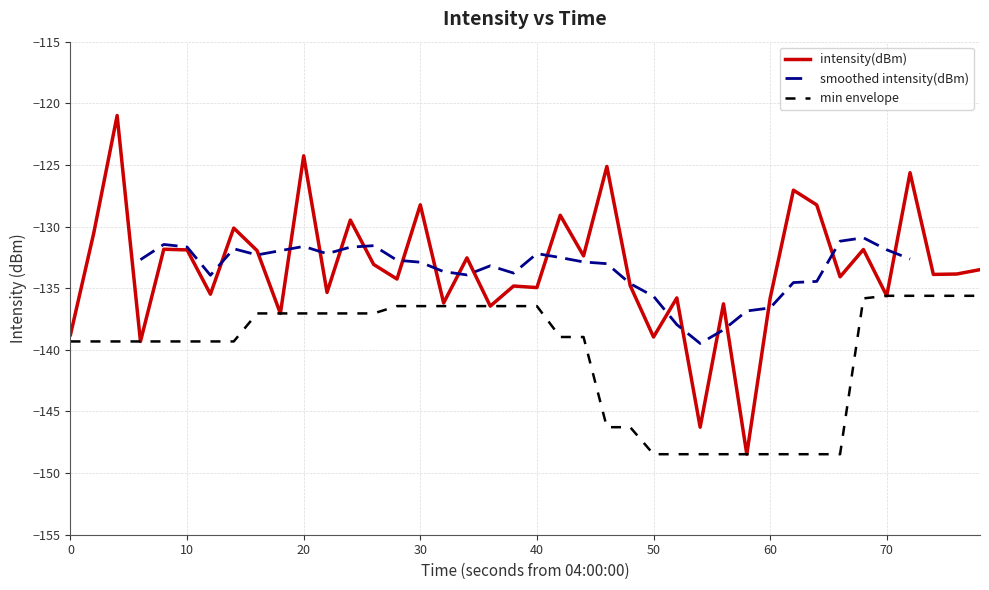

What is the label of the 7th point from the left?

60